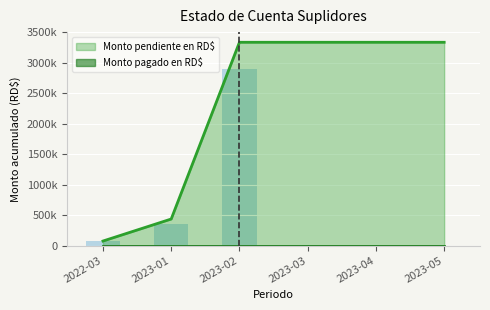

The value at 2023-03 is 0.0. True or false?

True